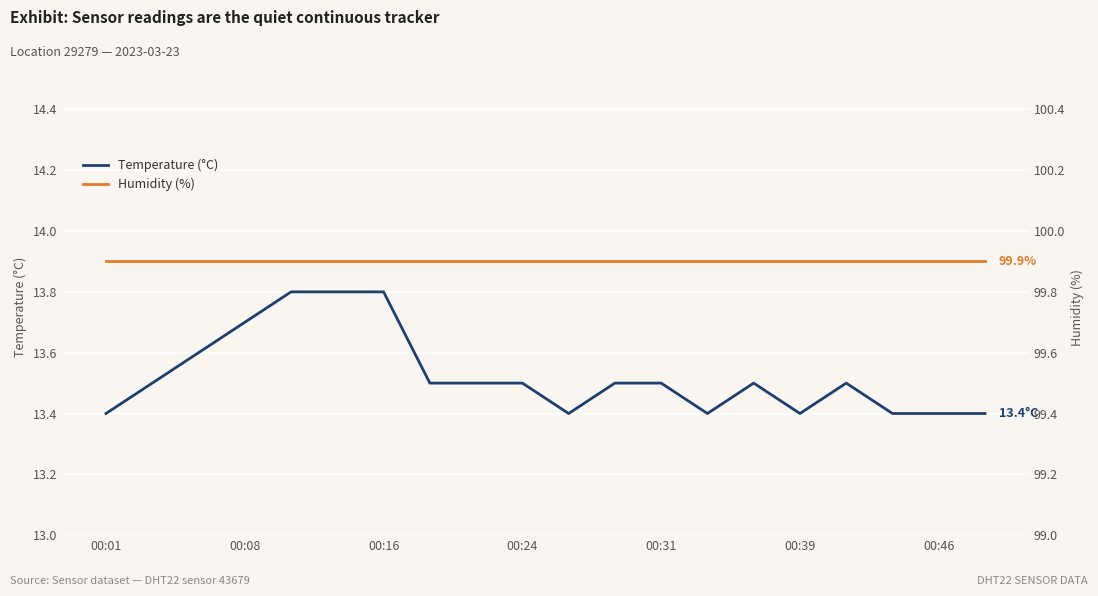

Is the value of Humidity (%) at 11 greater than the value of Temperature (°C) at 17?

Yes